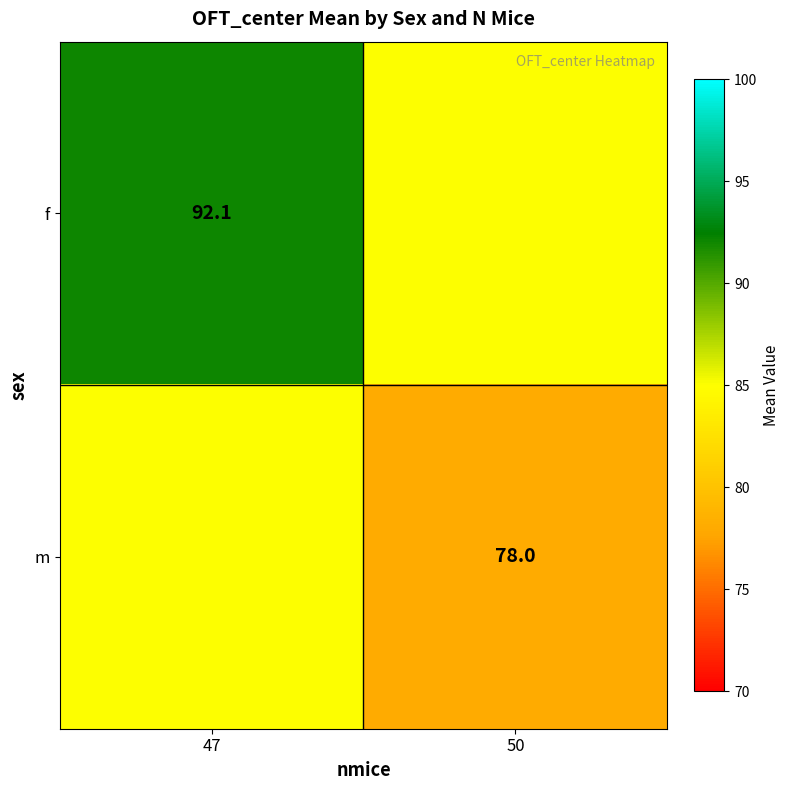

How many values in the m series are below 85?

1